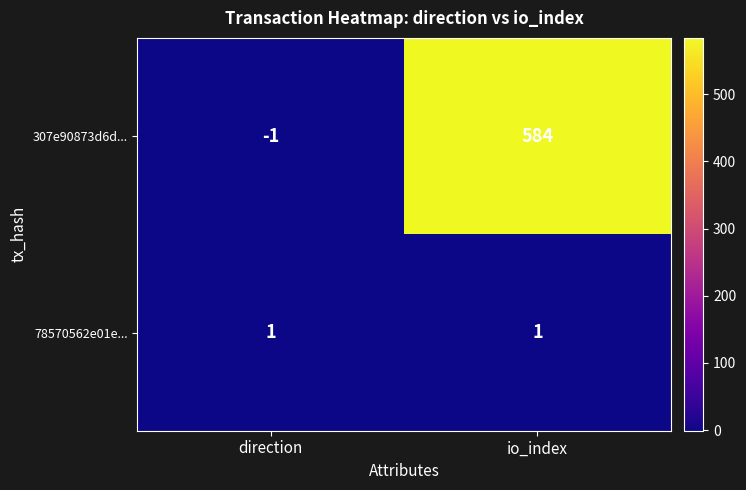

Which series has the largest total across all categories?

307e90873d6d...